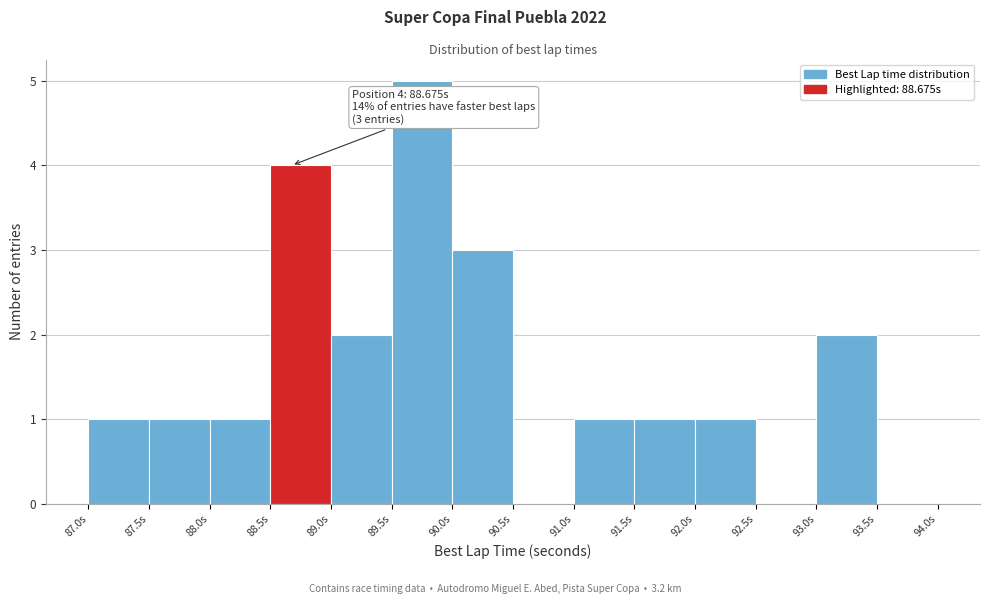

Which range on the x-axis has the tallest bar?

89.5 to 90.0